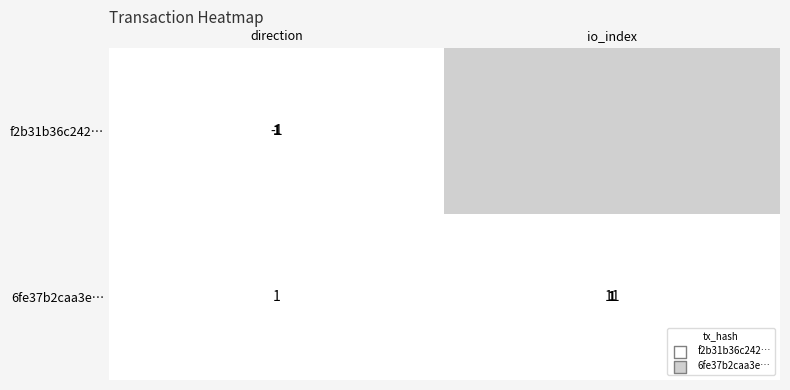

What value does the 6fe37b2caa3ef731c2c72f49a1f1af1078356c7 series have at 0?

1